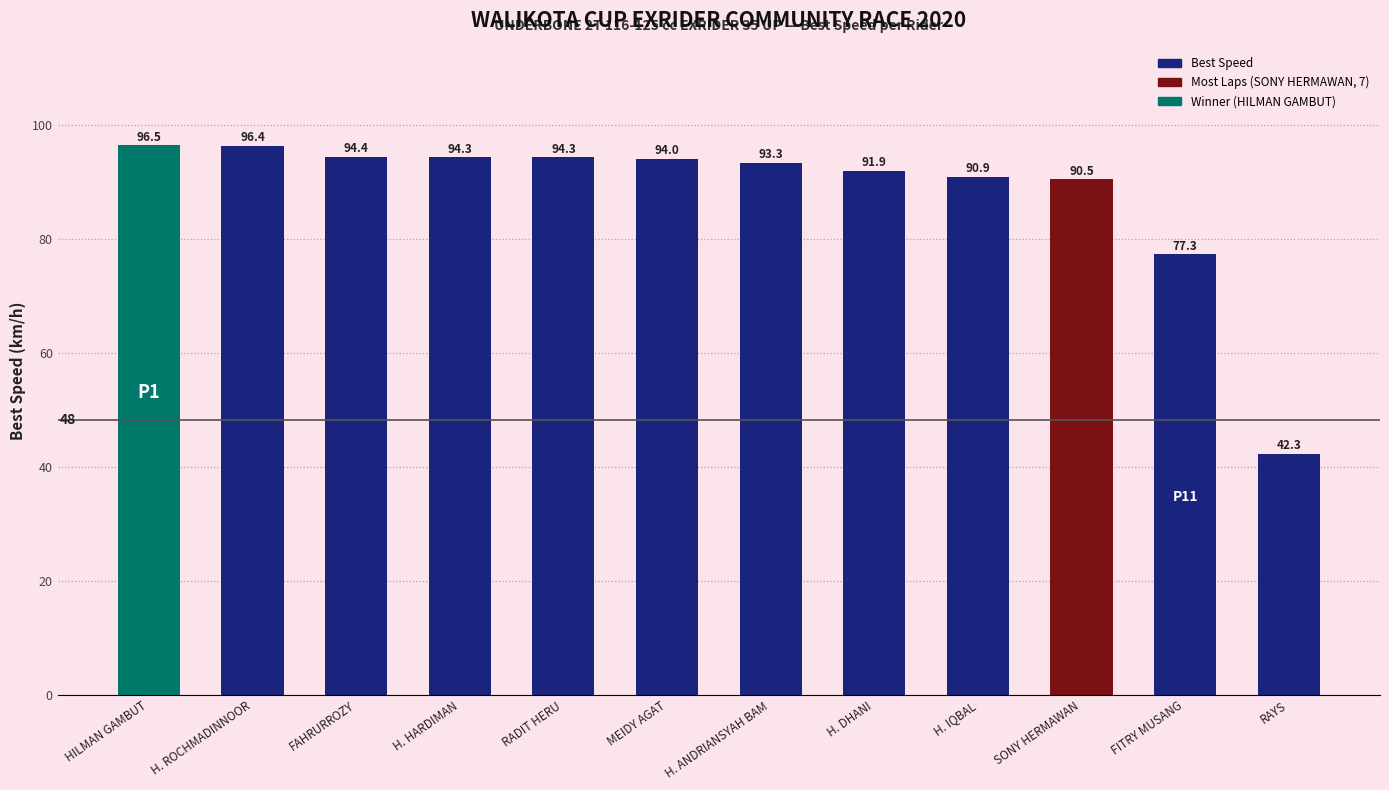

How many bars are there in total?

12